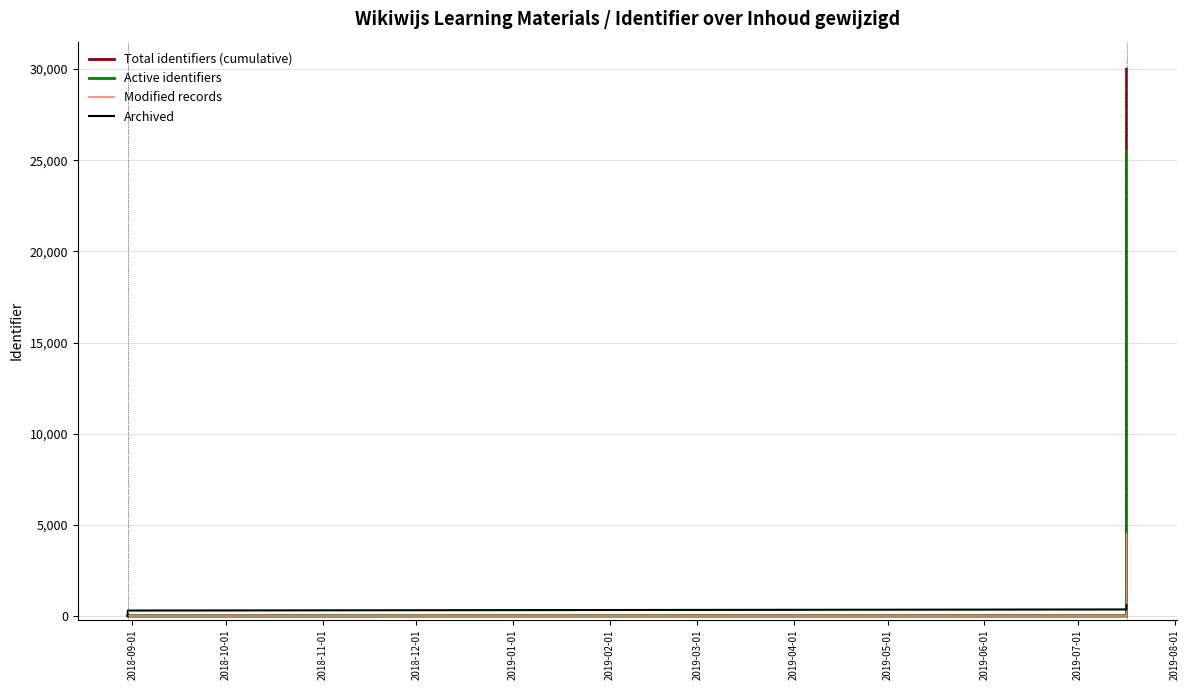

What is the label of the 9th point from the left?

2019-05-01